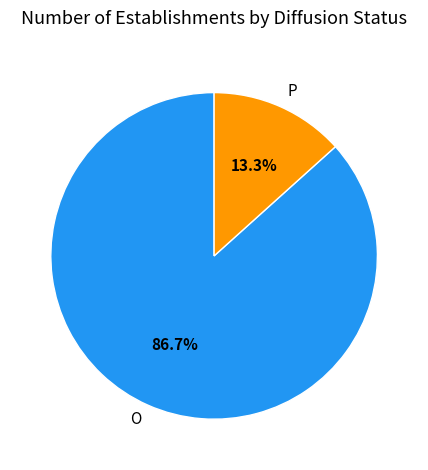

Which slice is the smallest?

P